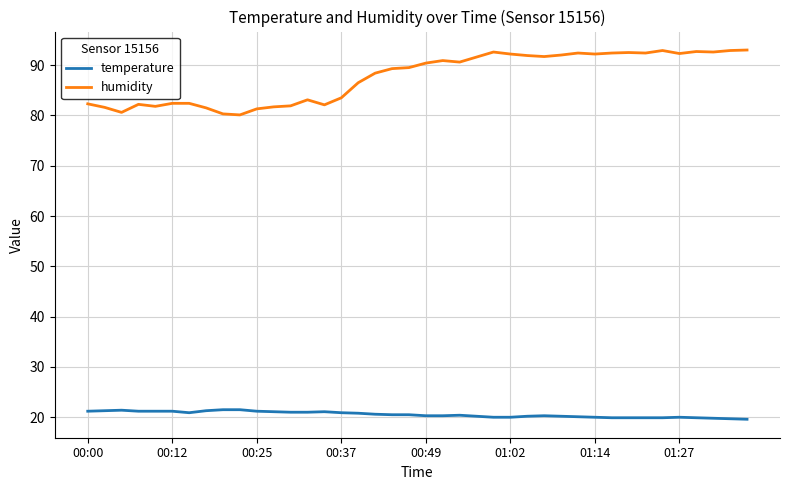

True or false: humidity and temperature intersect in this chart.

False